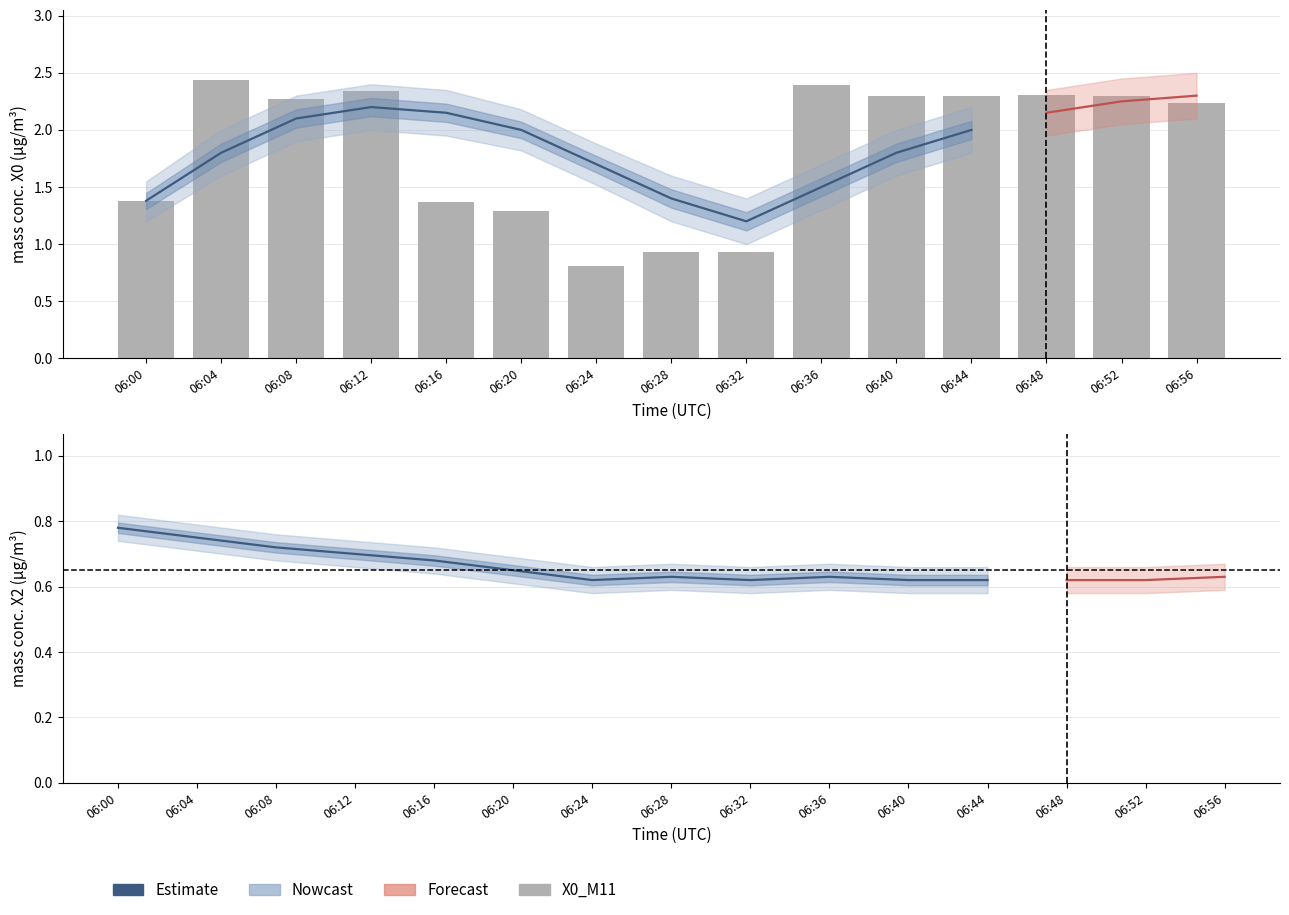

What is the maximum value shown in the chart?

2.4